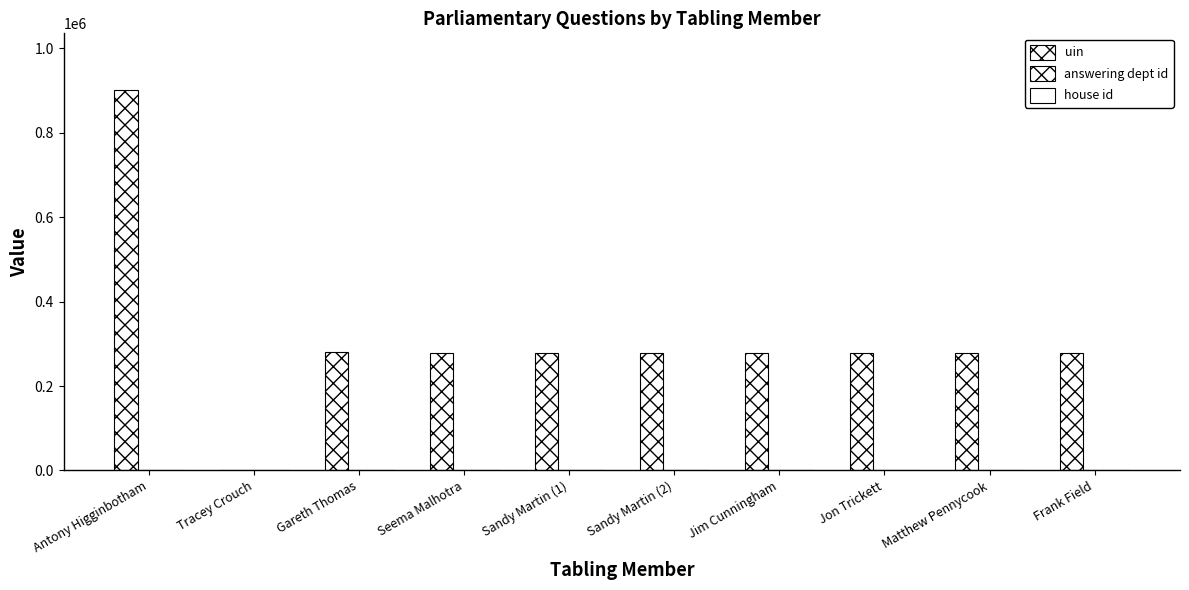

How many categories are shown in the chart?

10